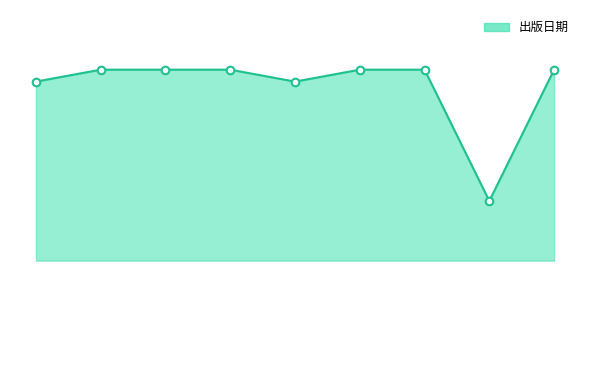

Does the chart have visible grid lines?

No